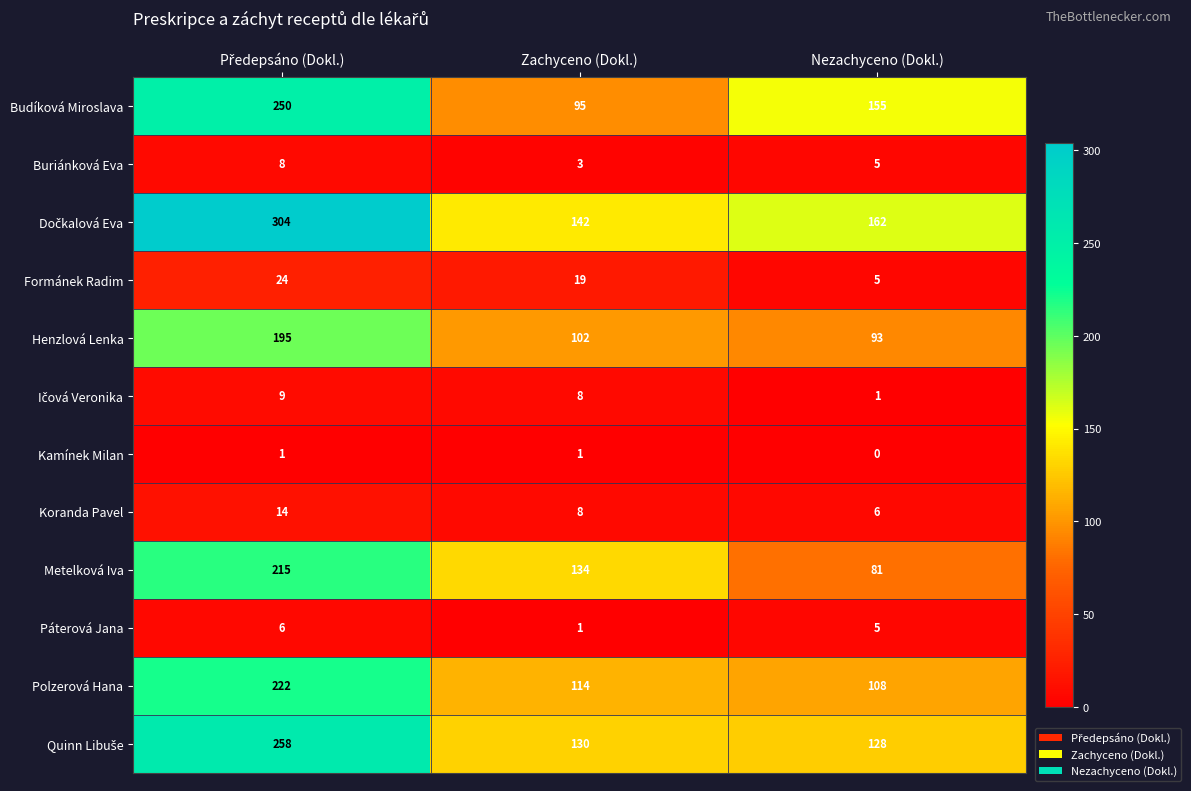

What is the difference between the highest and lowest values at Nezachyceno (Dokl.)?

162